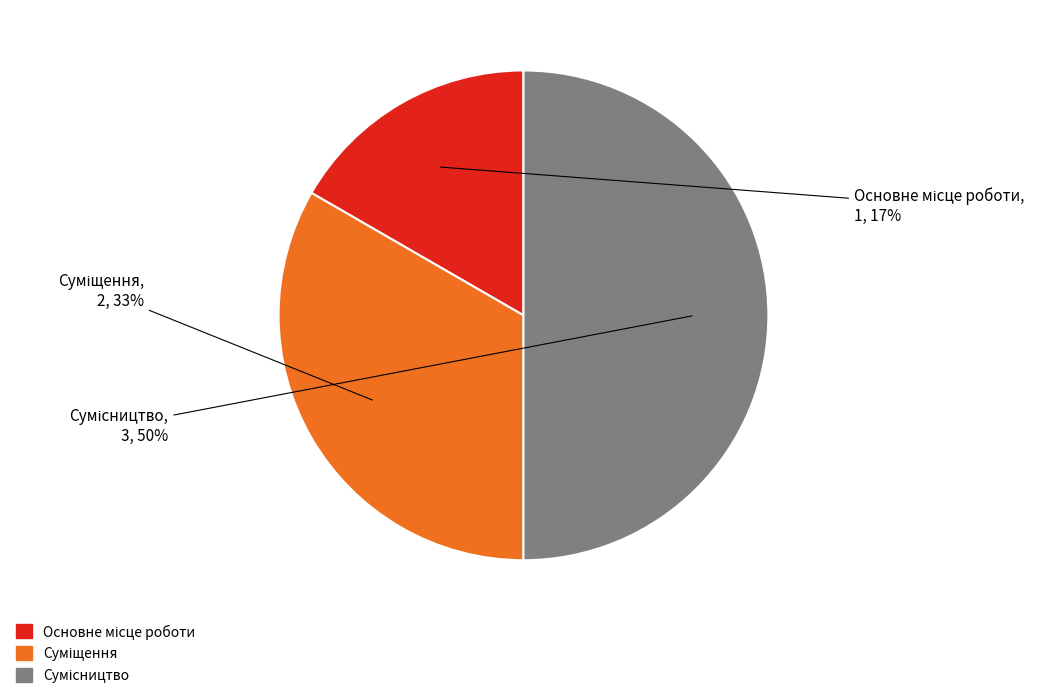

To the nearest percent, what is the average slice percentage?

33%